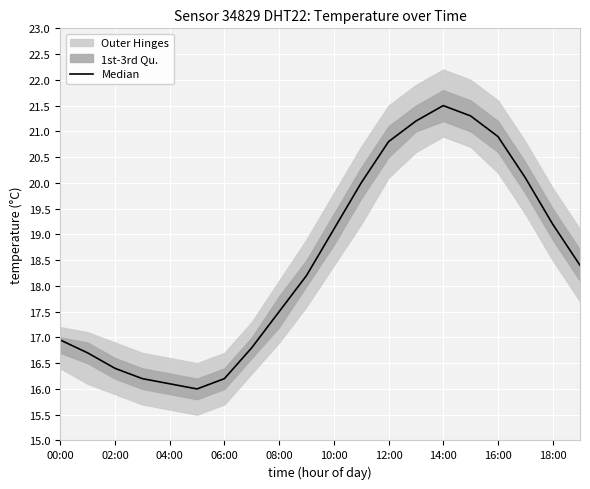

The value at 06:00 is 6.5. True or false?

False